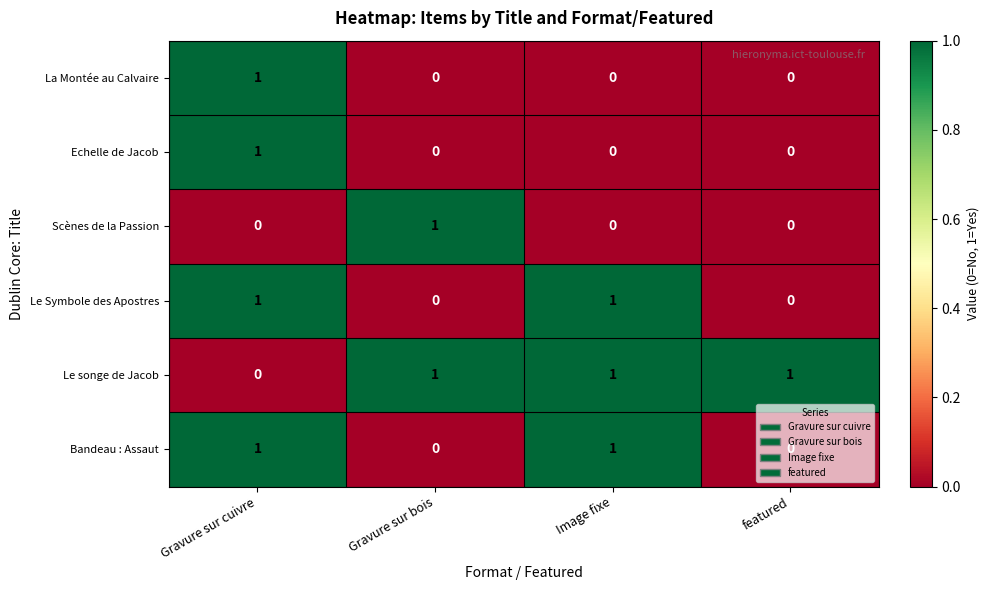

Count the number of data series in this chart.

6